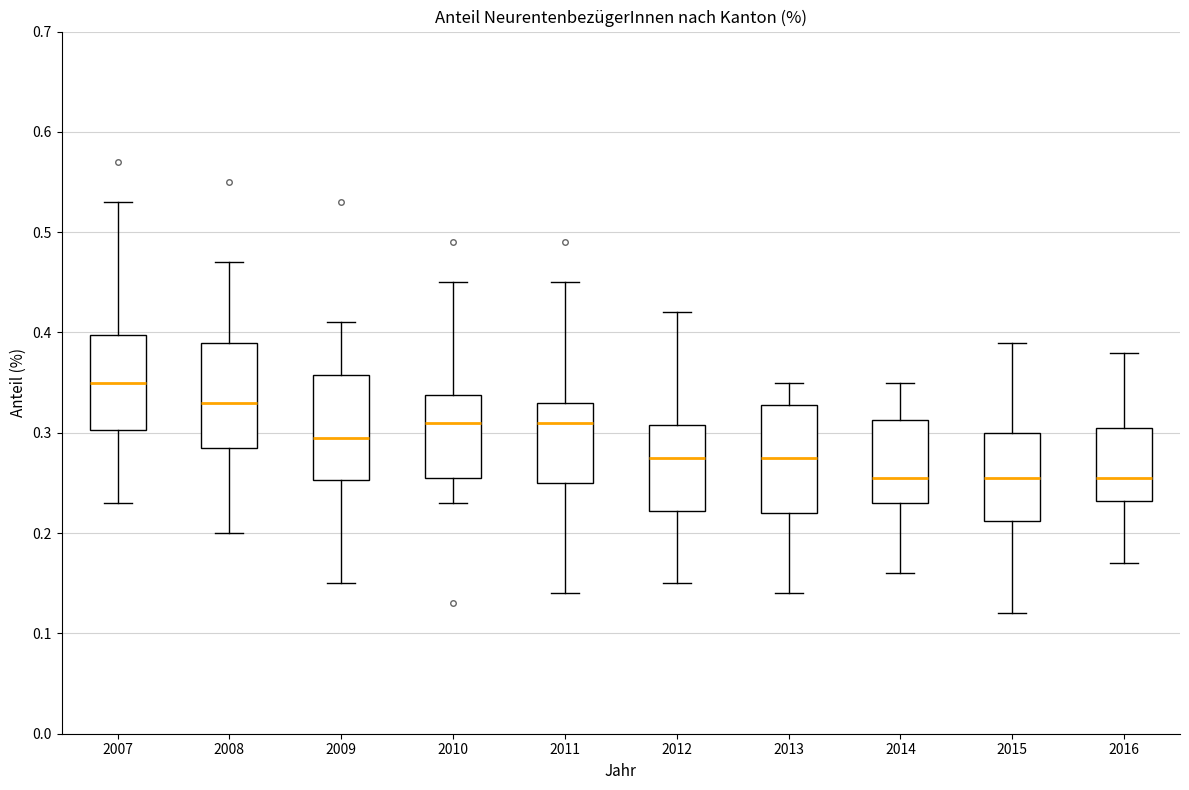

Where does the lower whisker of the box at x = 2009 end on the y-axis? The values are not printed on the chart, so give them approximately, as read against the axis.

0.15